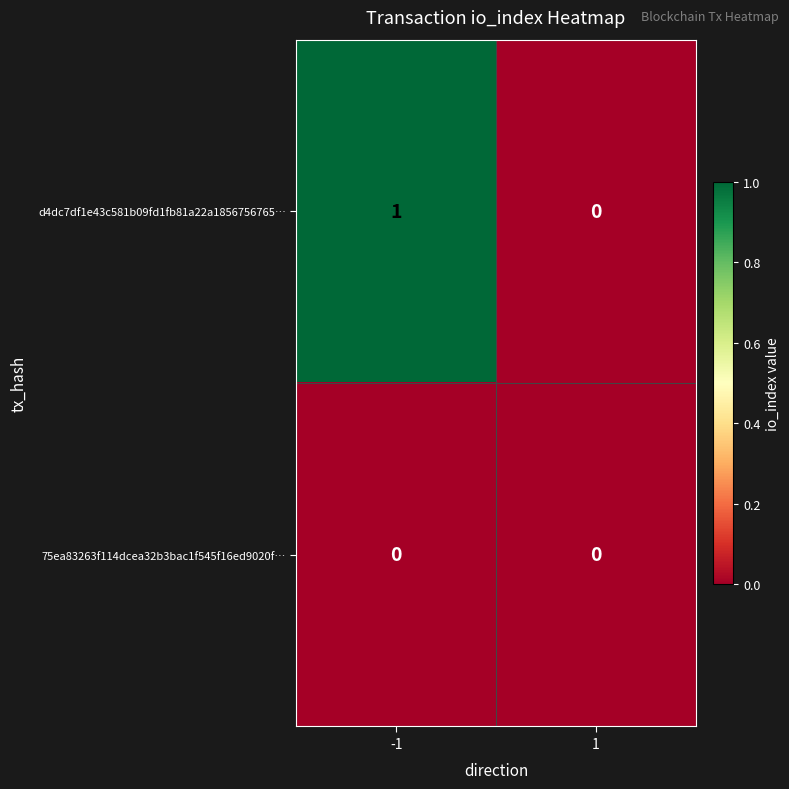

List the series in order of their overall mean, highest first.

d4dc7df1e43c581b09fd1fb81a22a1856756765…, 75ea83263f114dcea32b3bac1f545f16ed9020f…